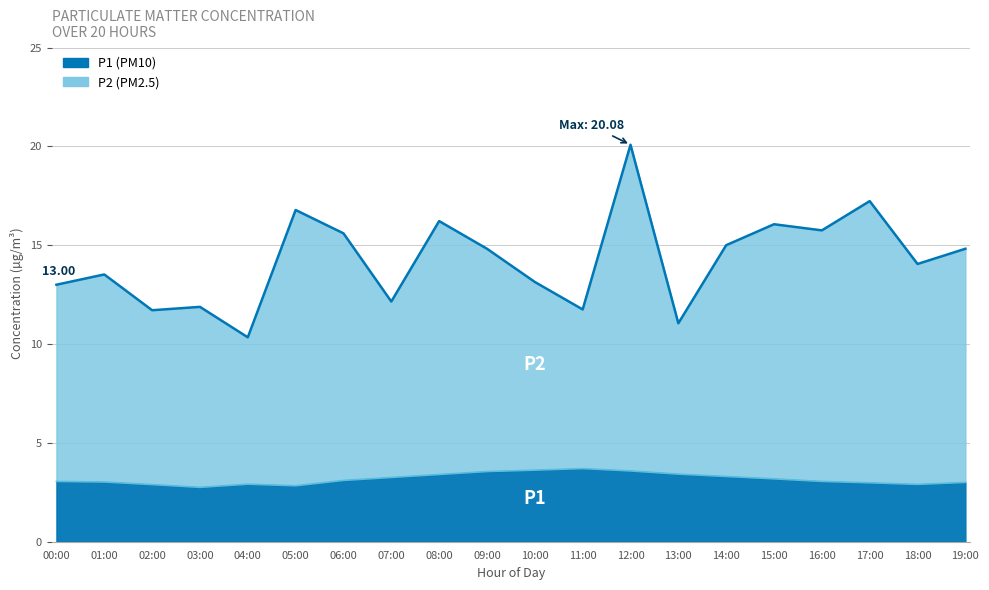

What is the label of the 15th point from the right?

05:00